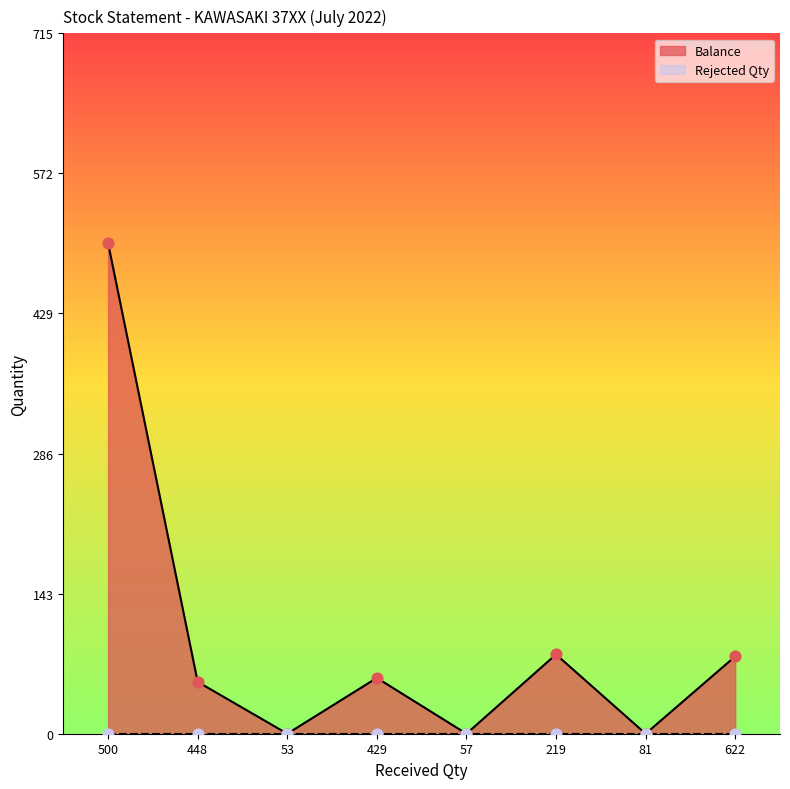

Between 219 and 500, which is larger?

500